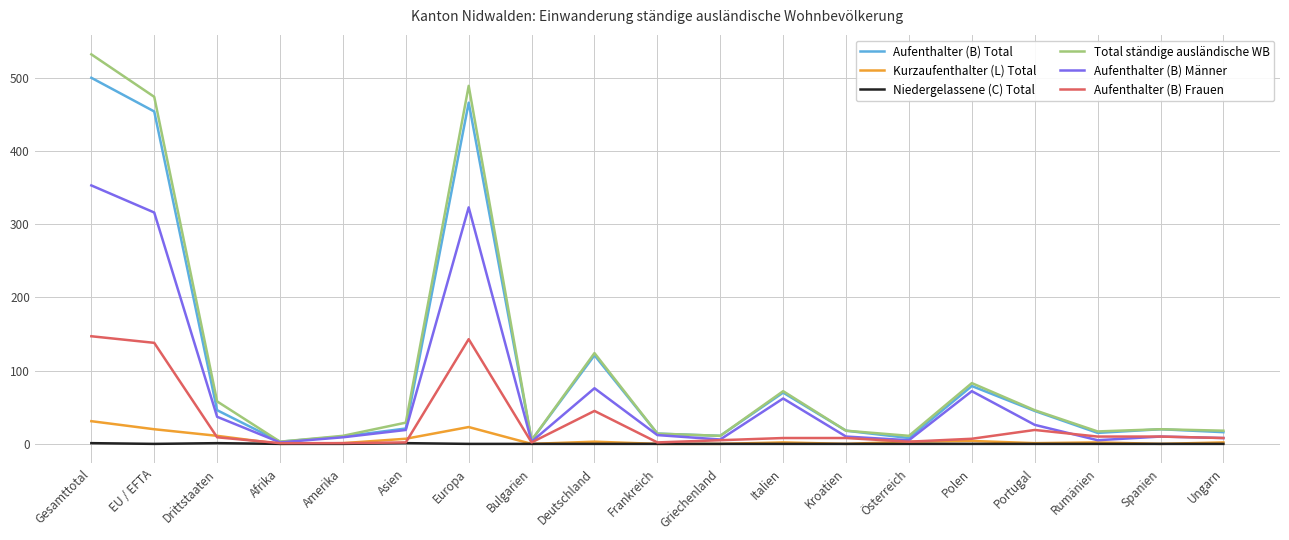

List the series in order of their peak value, lowest first.

Niedergelassene (C) Total, Kurzaufenthalter (L) Total, Aufenthalter (B) Frauen, Aufenthalter (B) Männer, Aufenthalter (B) Total, Total ständige ausländische WB